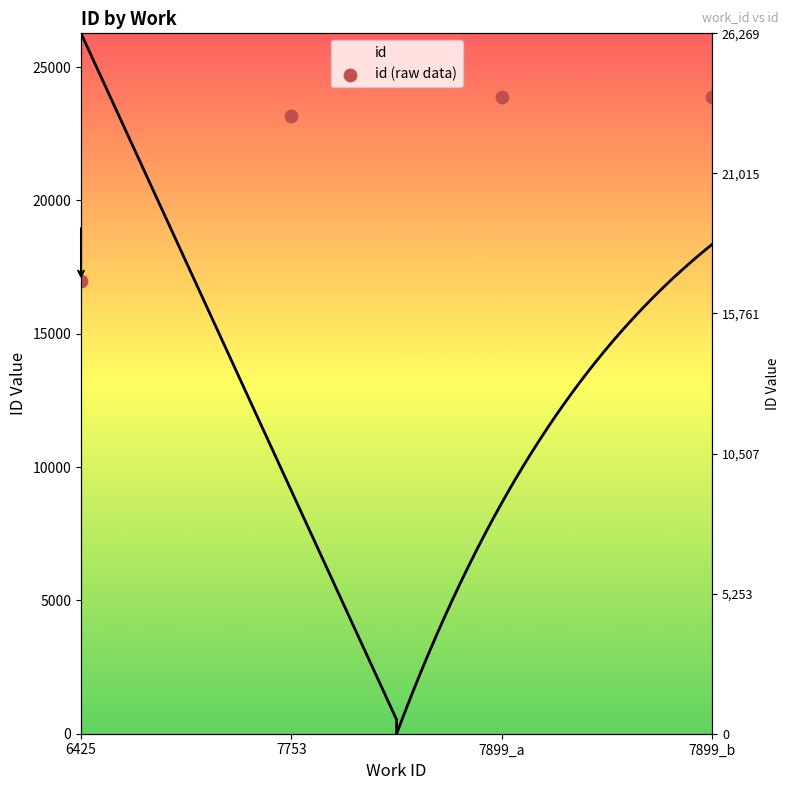

What is the ratio of the value at 7899_a to the value at 6425?

1.4